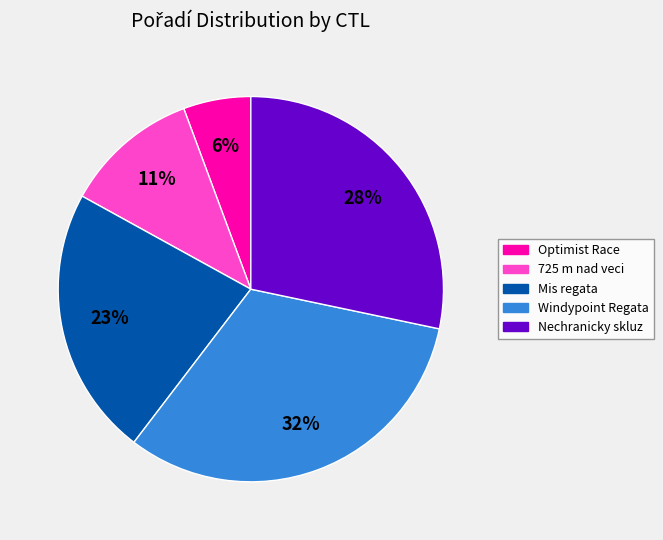

To the nearest percent, what is the average slice percentage?

20%